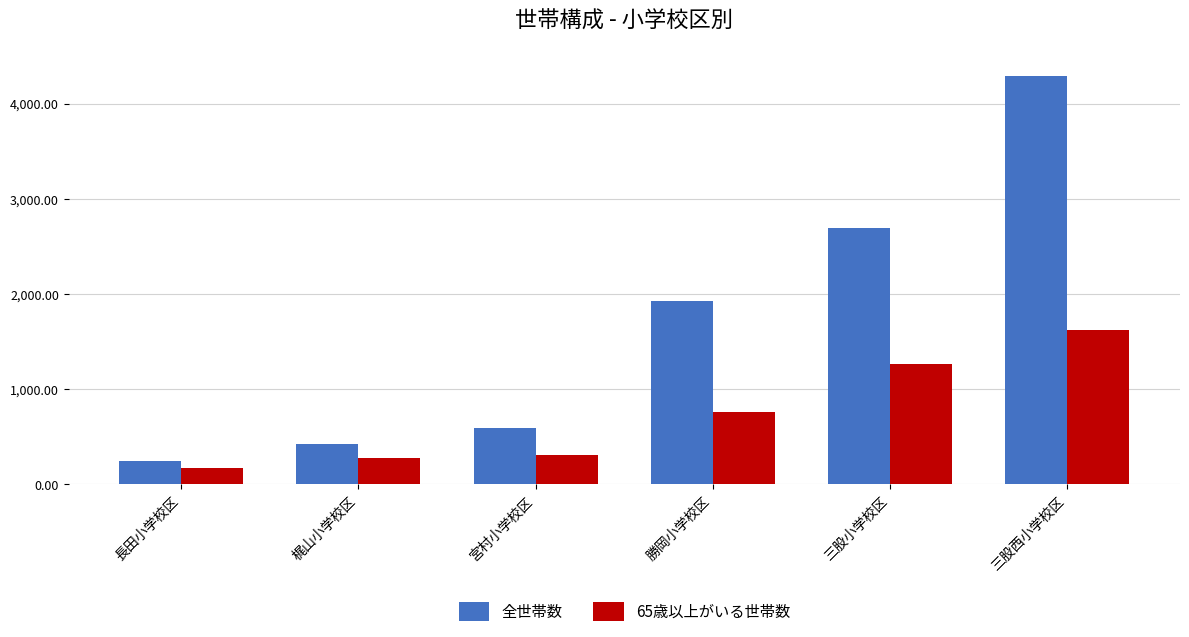

Read the 全世帯数 value at 勝岡小学校区.

1923